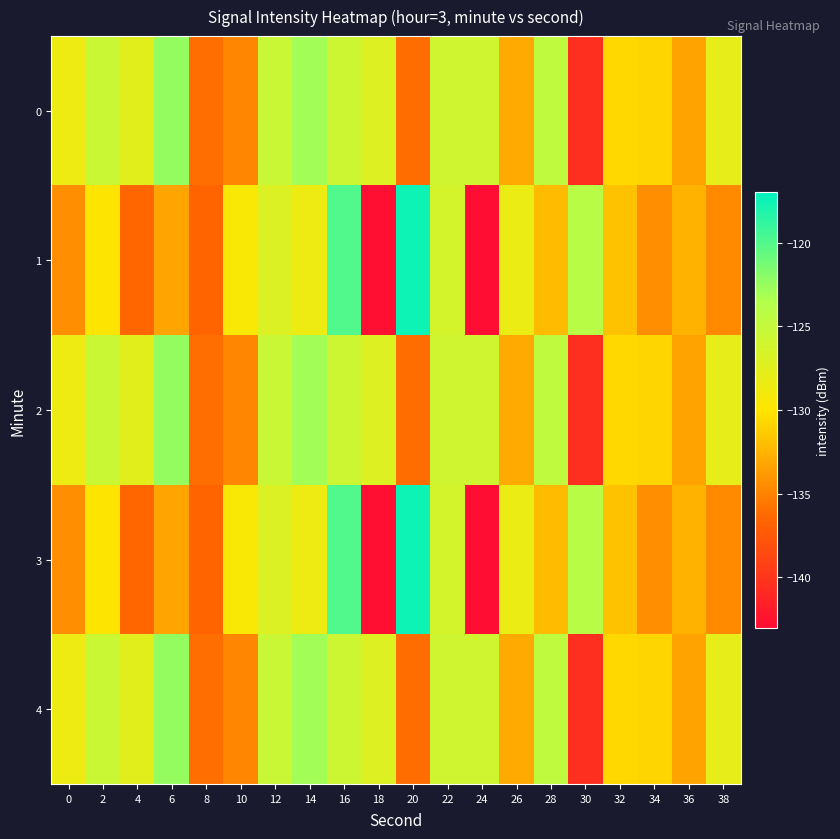

Reading right to left, transcribe all the data shown in this chart.

0: 38=-127.9	36=-133.4	34=-130.8	32=-130.7	30=-140.4	28=-124.7	26=-133.0	24=-125.9	22=-125.9	20=-136.1	18=-127.1	16=-125.7	14=-122.9	12=-125.5	10=-134.9	8=-136.1	6=-122.5	4=-127.6	2=-125.5	0=-128.6
1: 38=-134.6	36=-132.6	34=-134.4	32=-131.8	30=-124.0	28=-132.2	26=-128.2	24=-142.9	22=-126.3	20=-117.6	18=-142.8	16=-120.0	14=-128.5	12=-127.0	10=-129.6	8=-136.6	6=-133.3	4=-136.5	2=-129.9	0=-134.5
2: 38=-127.9	36=-133.4	34=-130.8	32=-130.7	30=-140.4	28=-124.7	26=-133.0	24=-125.9	22=-125.9	20=-136.1	18=-127.1	16=-125.7	14=-122.9	12=-125.5	10=-134.9	8=-136.1	6=-122.5	4=-127.6	2=-125.5	0=-128.6
3: 38=-134.6	36=-132.6	34=-134.4	32=-131.8	30=-124.0	28=-132.2	26=-128.2	24=-142.9	22=-126.3	20=-117.6	18=-142.8	16=-120.0	14=-128.5	12=-127.0	10=-129.6	8=-136.6	6=-133.3	4=-136.5	2=-129.9	0=-134.5
4: 38=-127.9	36=-133.4	34=-130.8	32=-130.7	30=-140.4	28=-124.7	26=-133.0	24=-125.9	22=-125.9	20=-136.1	18=-127.1	16=-125.7	14=-122.9	12=-125.5	10=-134.9	8=-136.1	6=-122.5	4=-127.6	2=-125.5	0=-128.6